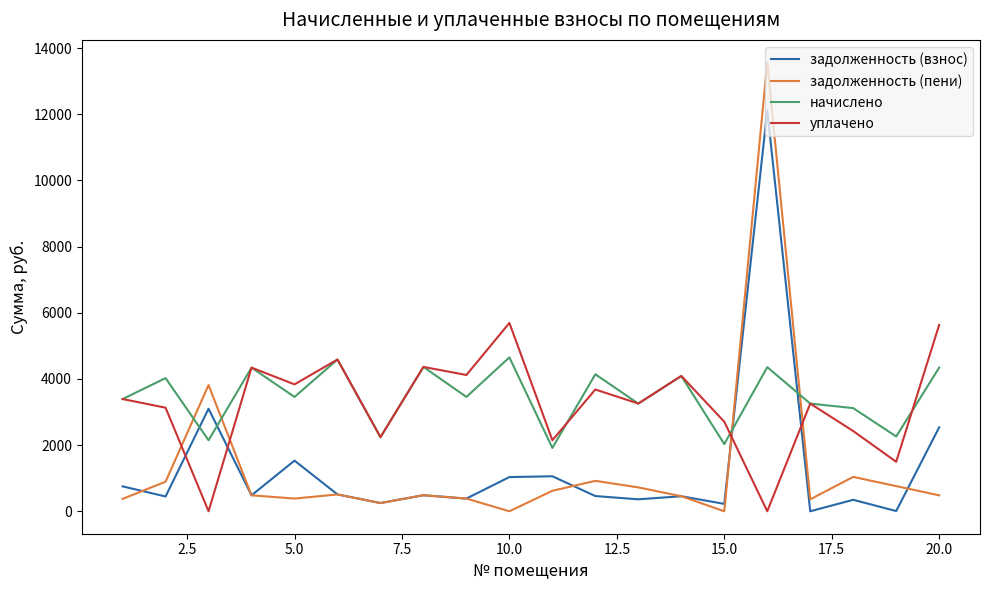

Count the number of categories in the chart.

20